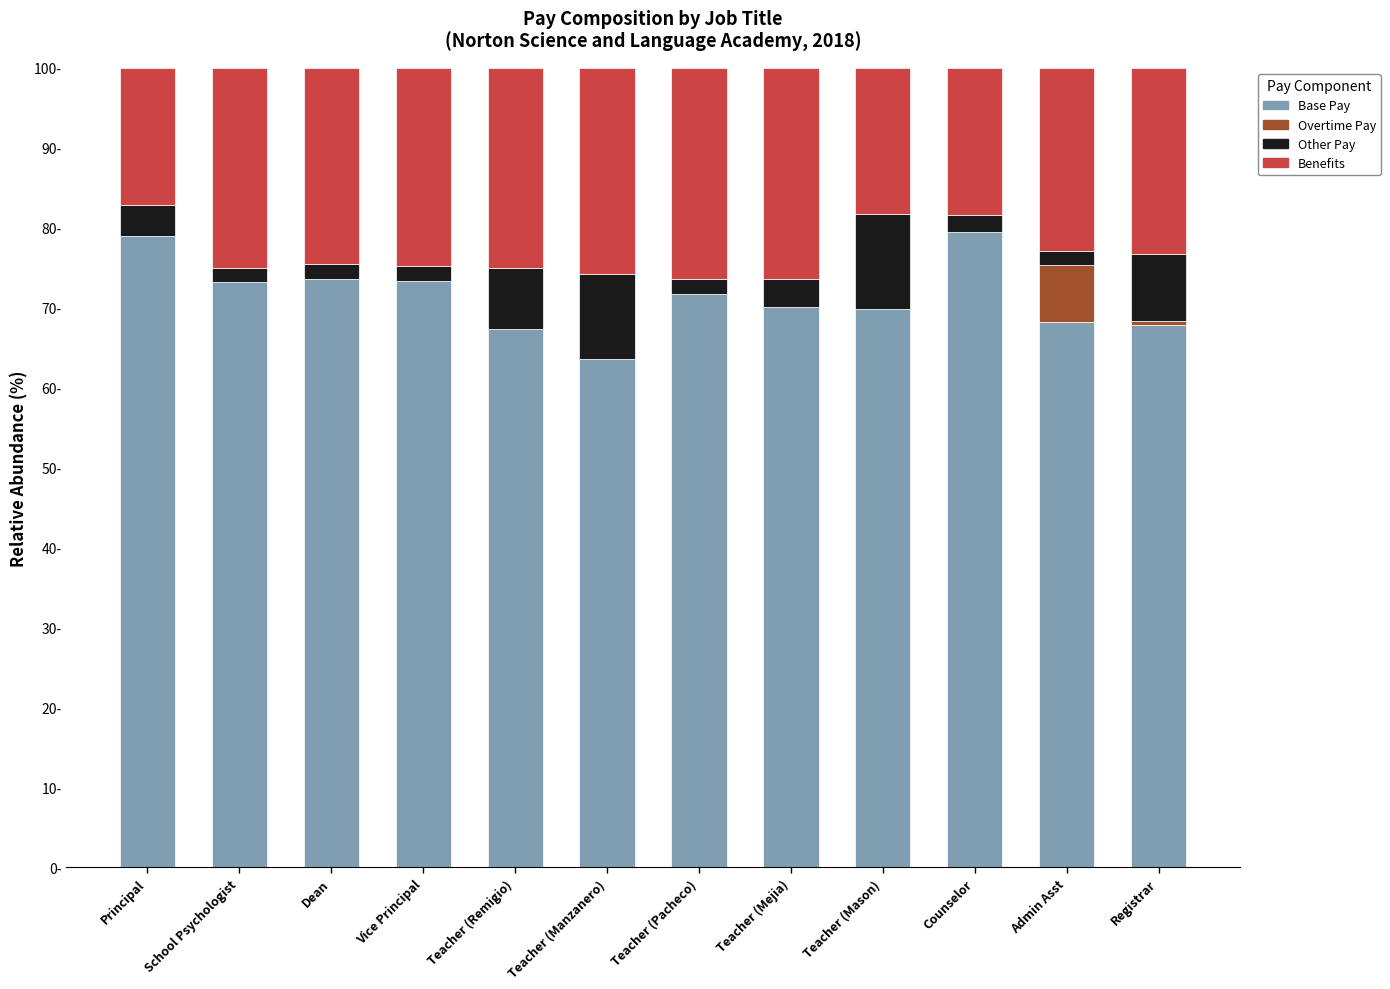

Are the bars grouped side by side (vs. stacked)?

No